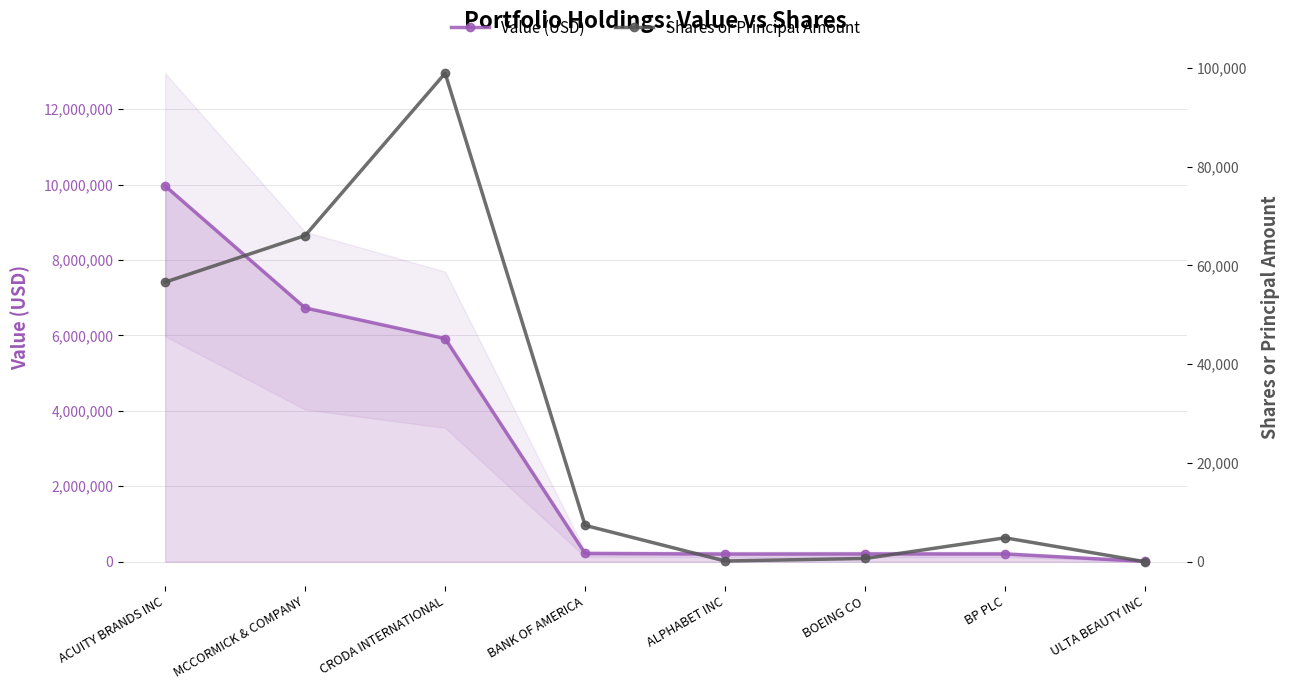

The value of Value (USD) at ACUITY BRANDS INC is 2593548. True or false?

False